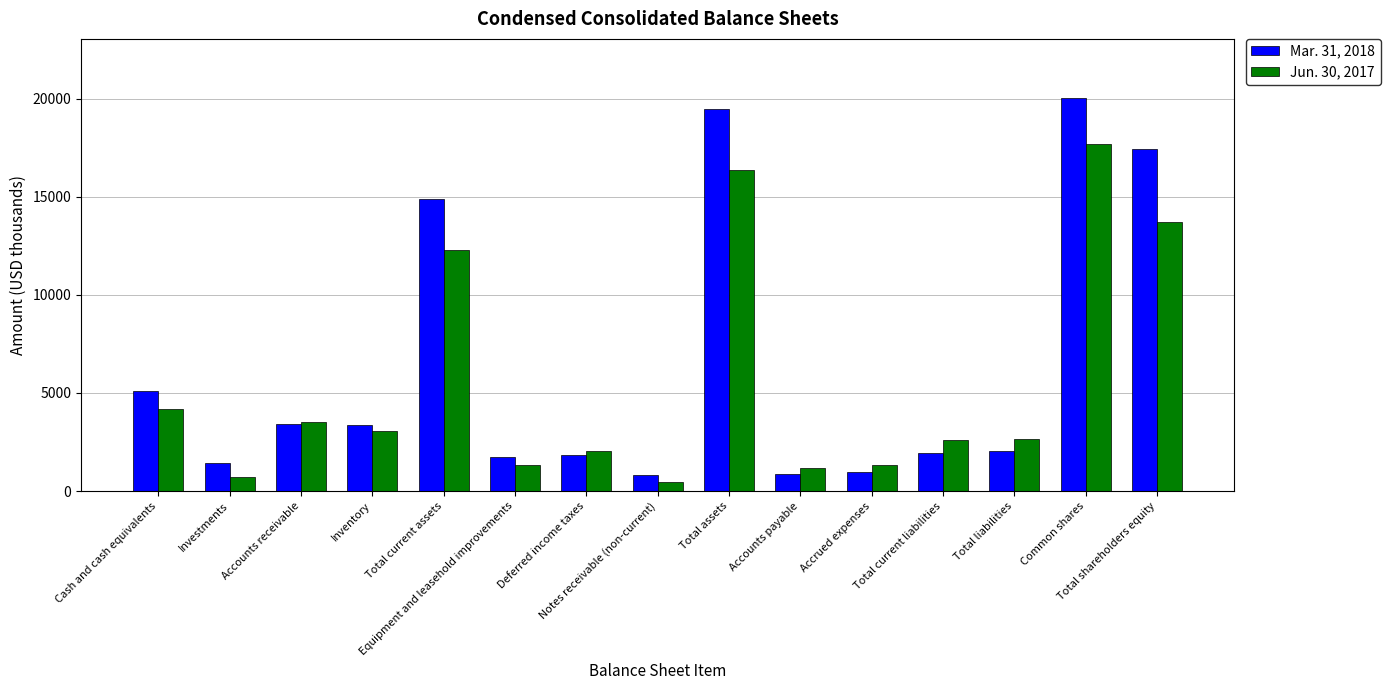

Which series has the widest spread of values?

Mar. 31, 2018